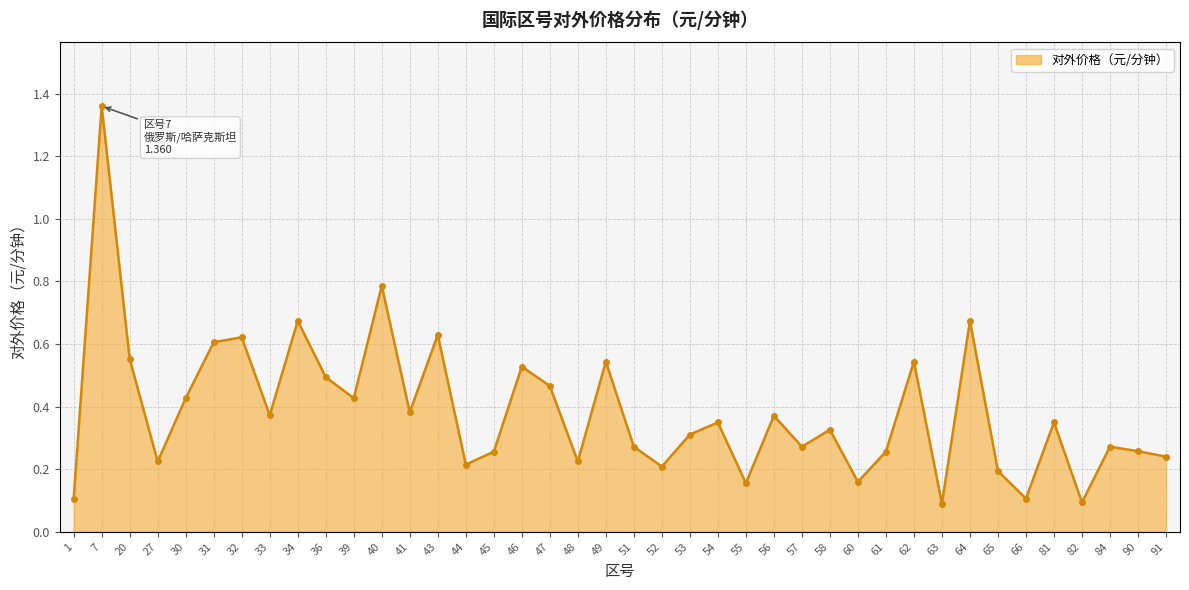

Is it true that the value at 51 is 0.3?

True